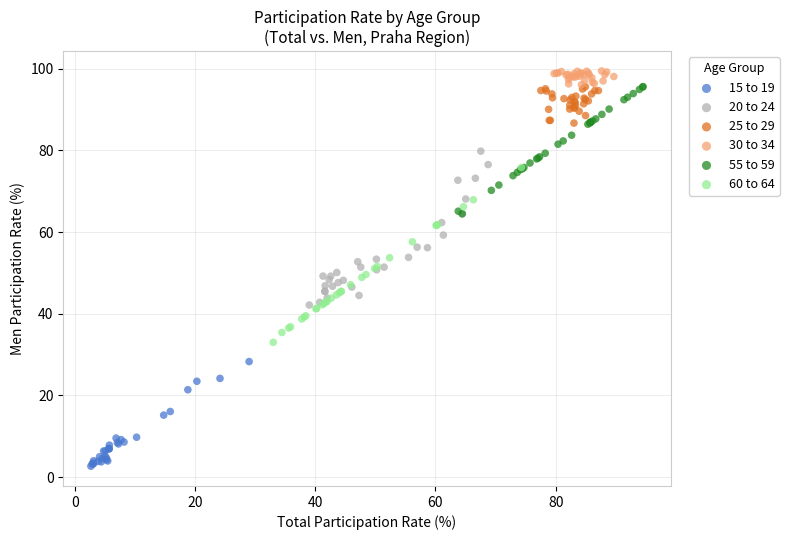

Which series reaches the minimum Y coordinate?

15 to 19